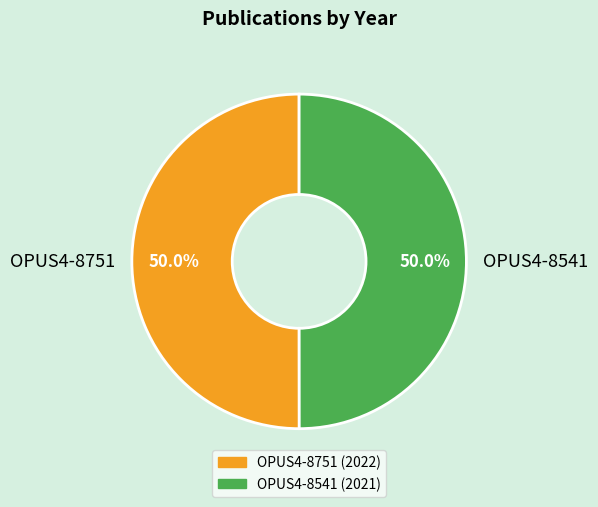

To the nearest percent, what is the average slice percentage?

50%